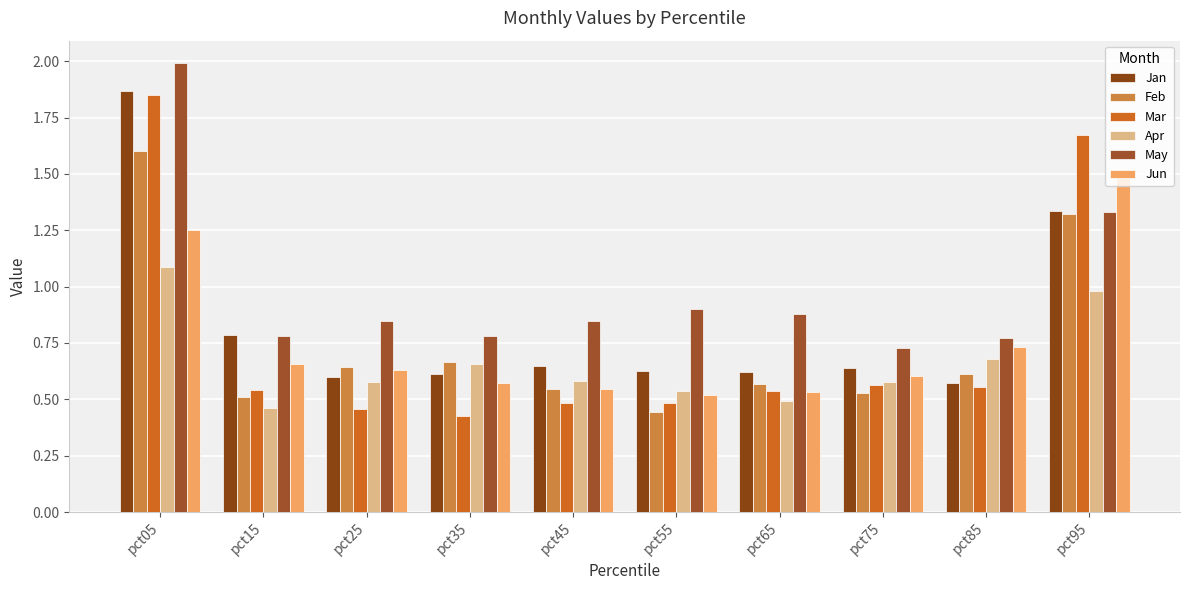

How many bars are there in each group?

6